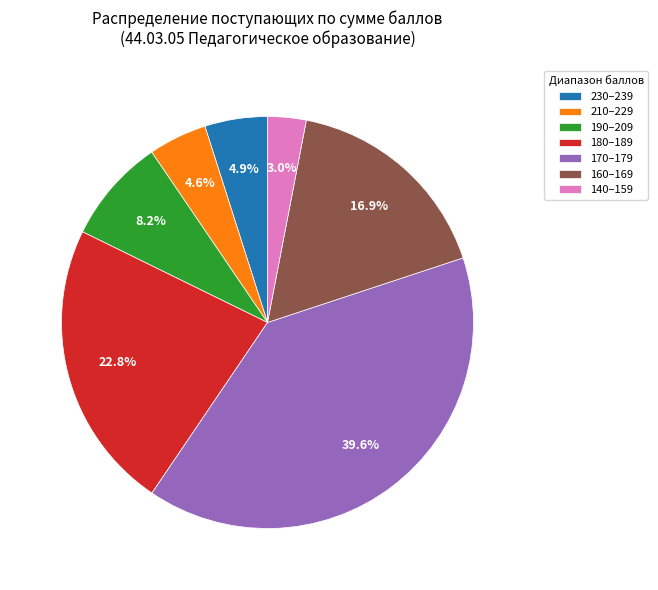

Is there any slice that represents more than half of the pie?

No